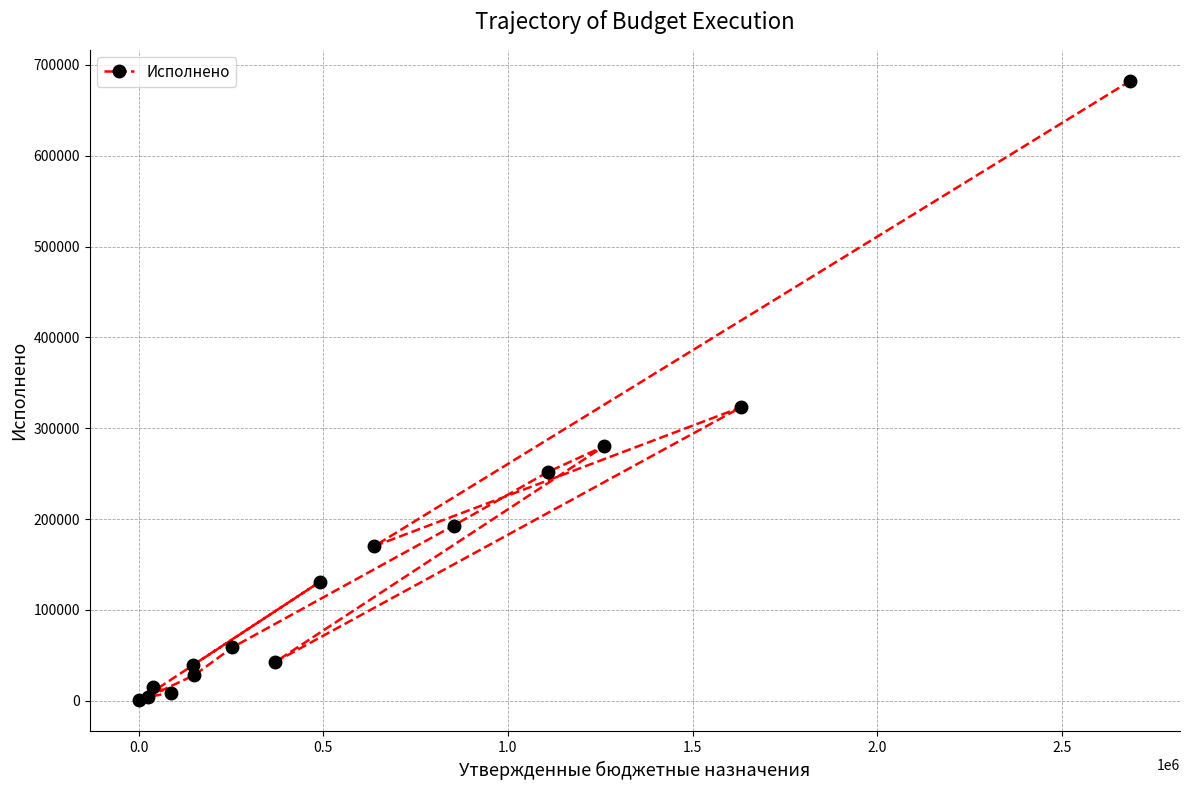

What is the value of the 9th point from the left?

130725.7